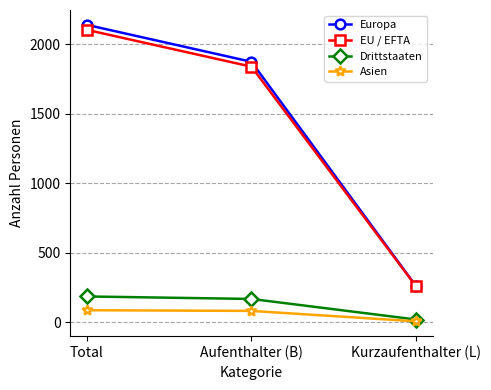

The Drittstaaten series shows 184 at Total. True or false?

True